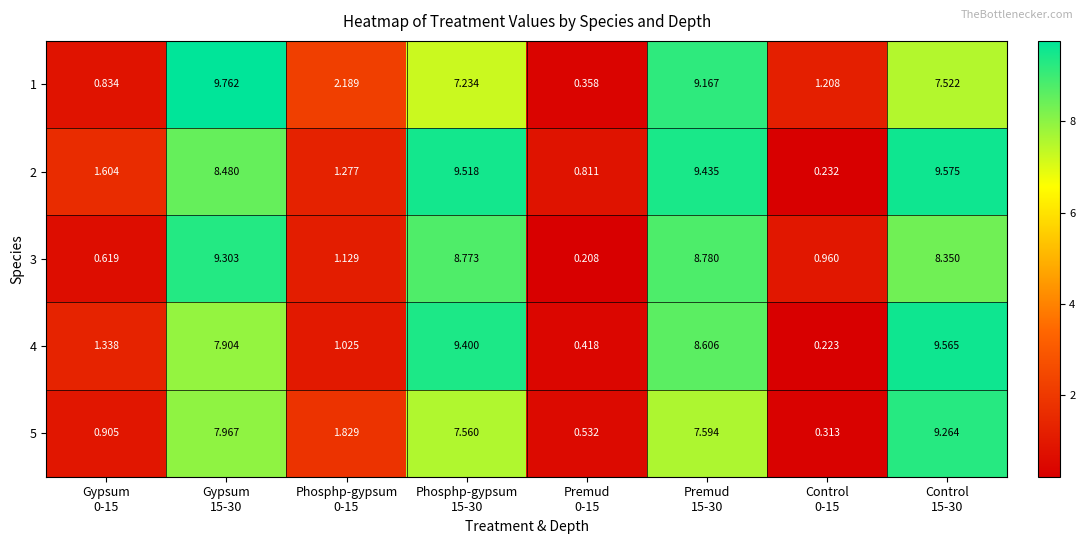

Reading left to right, list all the values displayed in this chart.

1: Gypsum
0-15=0.8	Gypsum
15-30=9.8	Phosphp-gypsum
0-15=2.2	Phosphp-gypsum
15-30=7.2	Premud
0-15=0.4	Premud
15-30=9.2	Control
0-15=1.2	Control
15-30=7.5
2: Gypsum
0-15=1.6	Gypsum
15-30=8.5	Phosphp-gypsum
0-15=1.3	Phosphp-gypsum
15-30=9.5	Premud
0-15=0.8	Premud
15-30=9.4	Control
0-15=0.2	Control
15-30=9.6
3: Gypsum
0-15=0.6	Gypsum
15-30=9.3	Phosphp-gypsum
0-15=1.1	Phosphp-gypsum
15-30=8.8	Premud
0-15=0.2	Premud
15-30=8.8	Control
0-15=1.0	Control
15-30=8.3
4: Gypsum
0-15=1.3	Gypsum
15-30=7.9	Phosphp-gypsum
0-15=1.0	Phosphp-gypsum
15-30=9.4	Premud
0-15=0.4	Premud
15-30=8.6	Control
0-15=0.2	Control
15-30=9.6
5: Gypsum
0-15=0.9	Gypsum
15-30=8.0	Phosphp-gypsum
0-15=1.8	Phosphp-gypsum
15-30=7.6	Premud
0-15=0.5	Premud
15-30=7.6	Control
0-15=0.3	Control
15-30=9.3